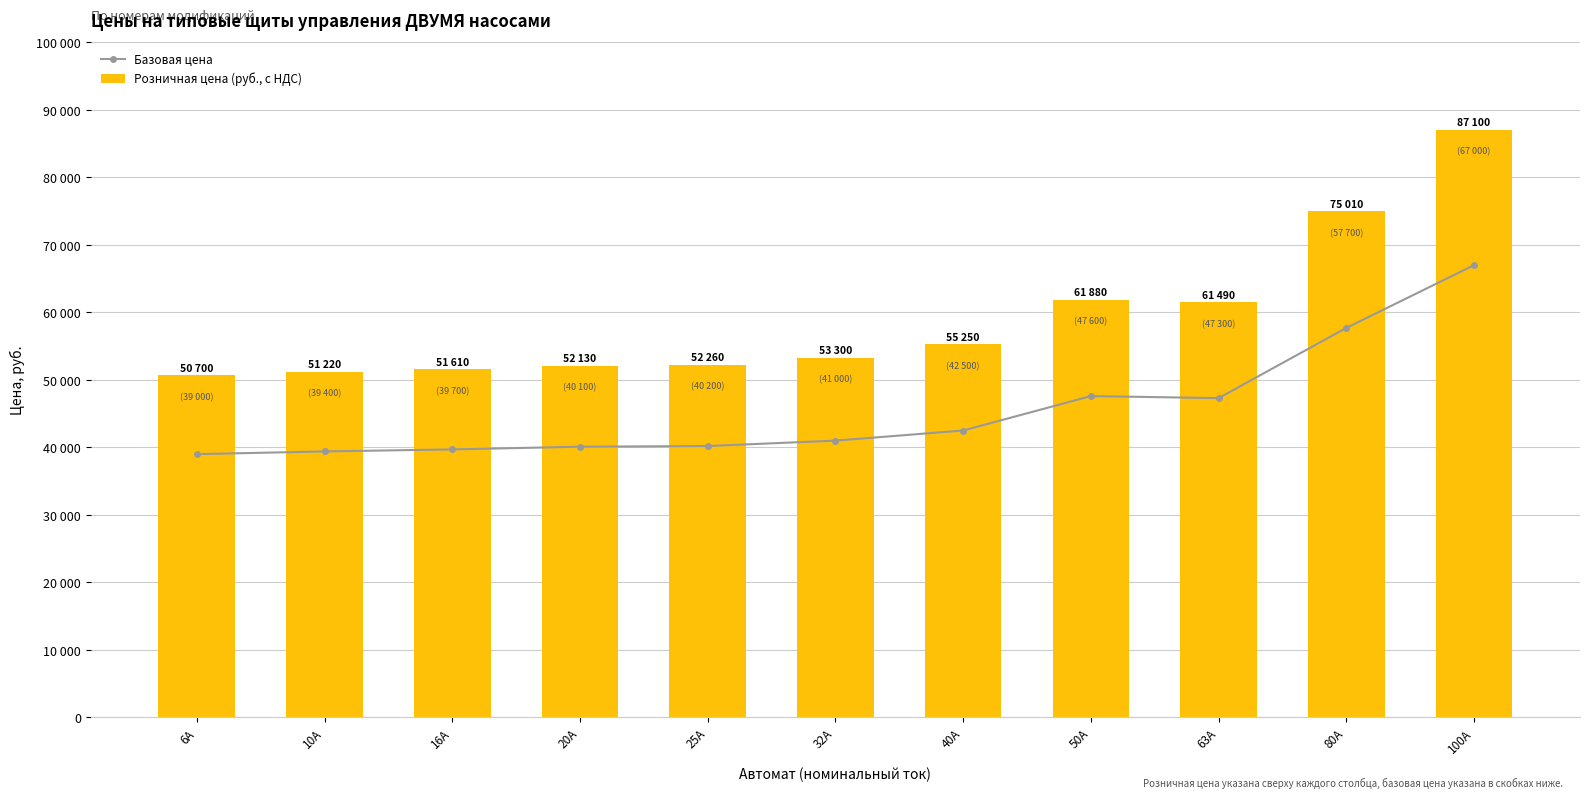

Which category has the highest value in the Базовая цена series?

100А